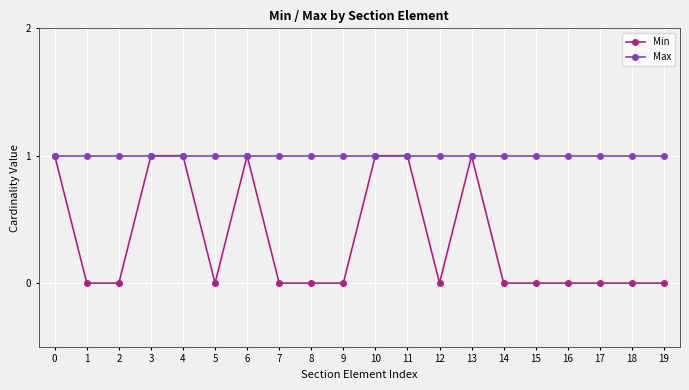

At how many categories does at least one series exceed 0?

20